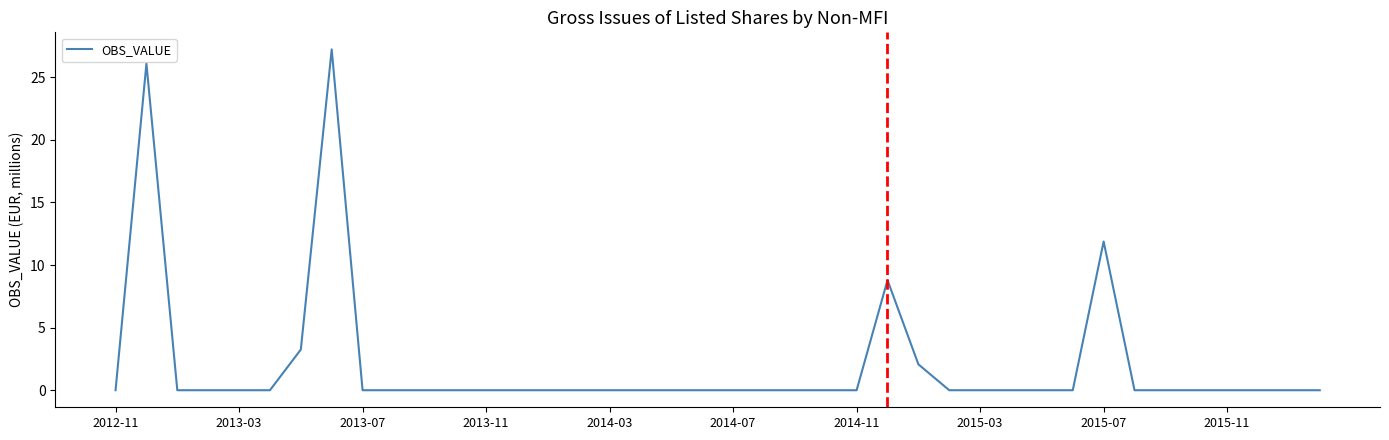

What is the maximum value shown in the chart?

27.2